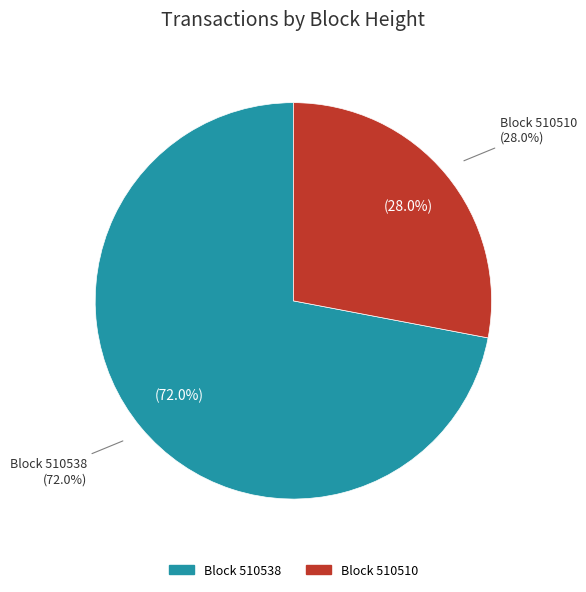

Rank the categories by value from highest to lowest.

510538, 510510